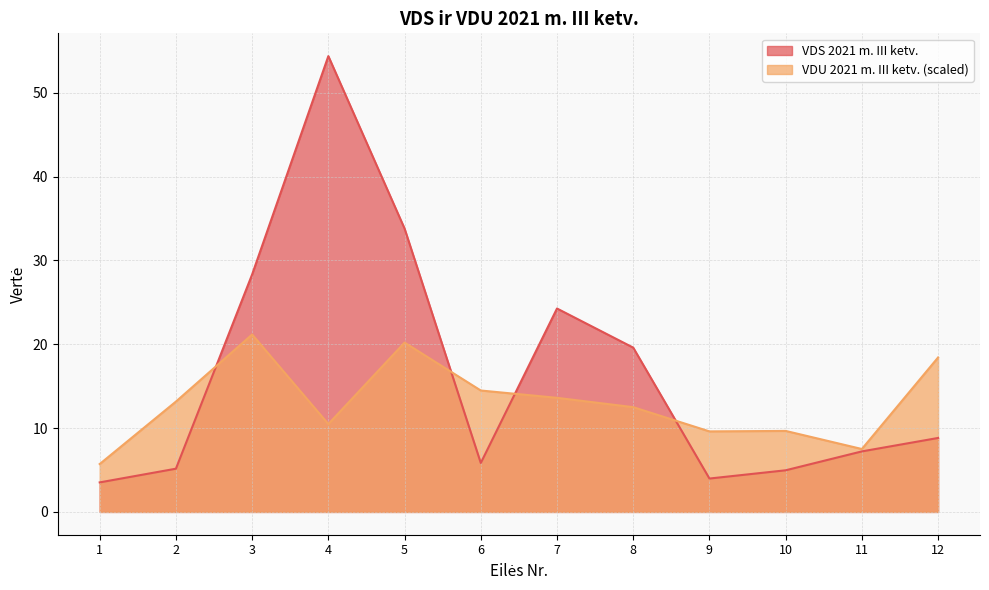

True or false: VDS 2021 m. III ketv. has more than 1 points higher than both neighbors.

True